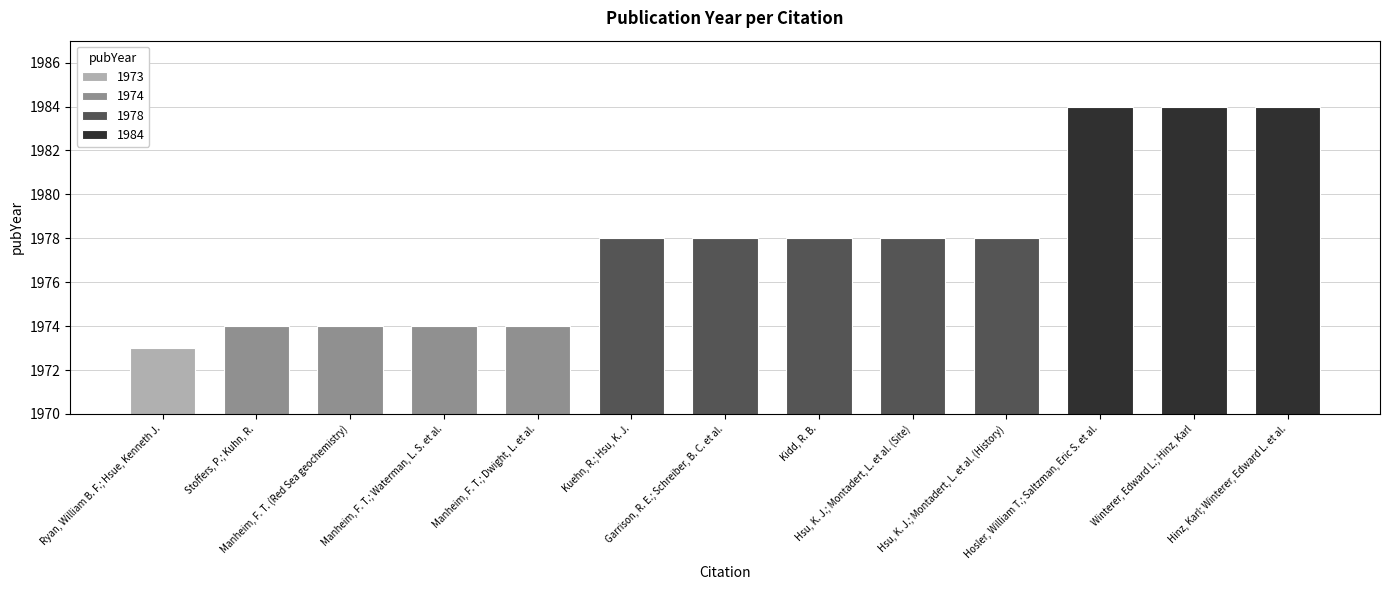

List the labels in order of value, largest first.

Hosler, William T.; Saltzman, Eric S. et al., Winterer, Edward L.; Hinz, Karl, Hinz, Karl; Winterer, Edward L. et al., Kuehn, R.; Hsu, K. J., Garrison, R. E.; Schreiber, B. C. et al., Kidd, R. B., Hsu, K. J.; Montadert, L. et al. (Site), Hsu, K. J.; Montadert, L. et al. (History), Stoffers, P.; Kuhn, R., Manheim, F. T. (Red Sea geochemistry), Manheim, F. T.; Waterman, L. S. et al., Manheim, F. T.; Dwight, L. et al., Ryan, William B. F.; Hsue, Kenneth J.